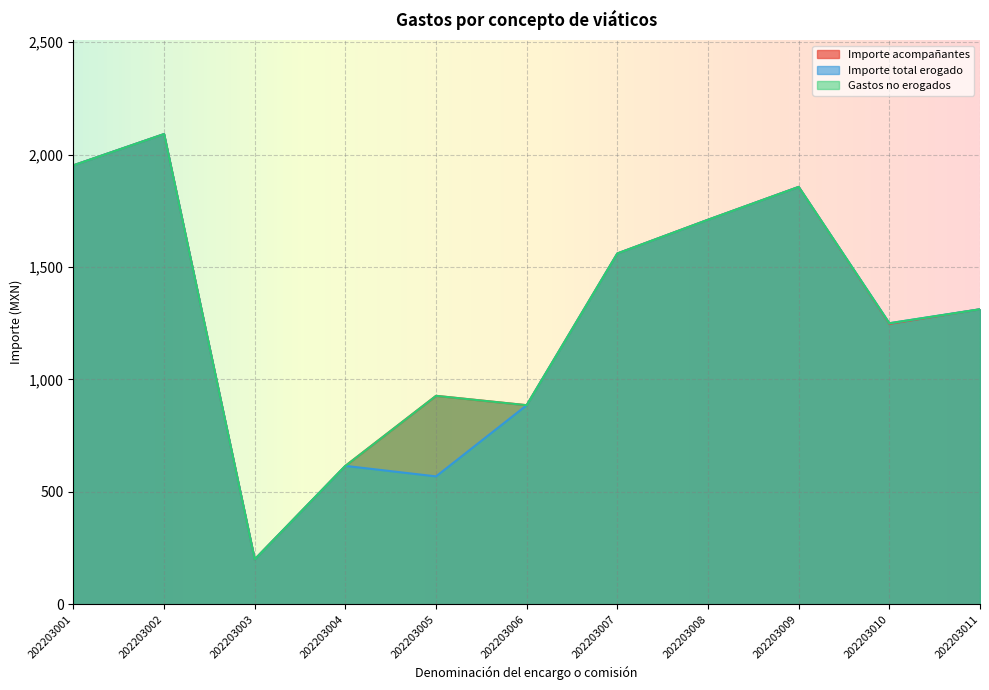

How many data points in Importe total erogado are above 1312?

5